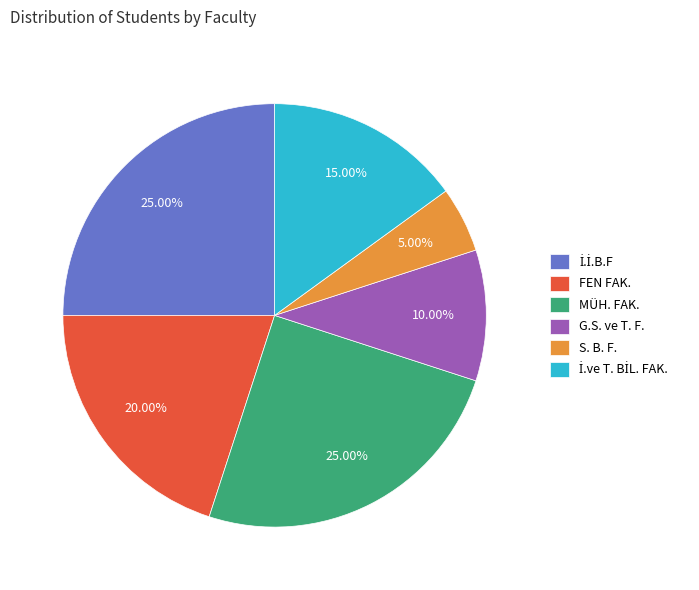

Which has a higher value, S. B. F. or MÜH. FAK.?

MÜH. FAK.